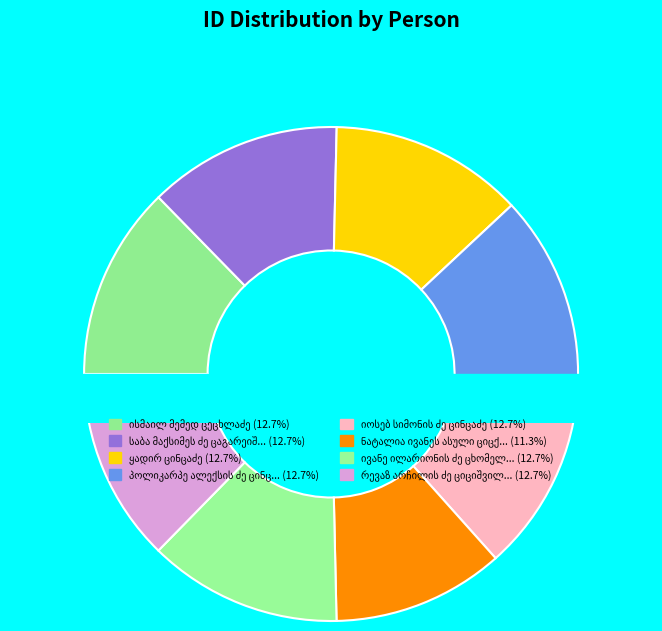

The ივანე ილარიონის ძე ცხომელიძე slice represents 13% of the pie. True or false?

True